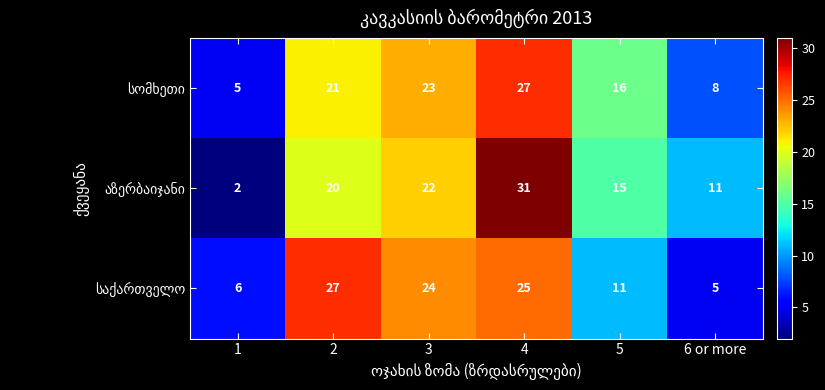

What is the spread (max minus min) of values at 2?

7